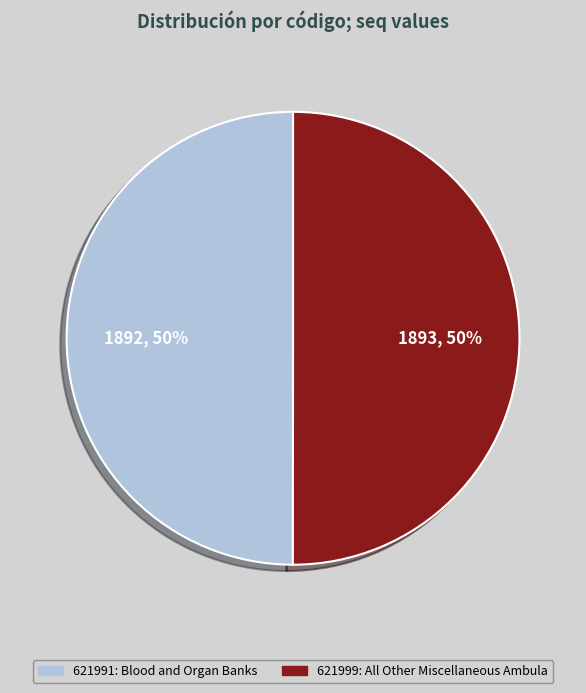

To the nearest percent, what portion does 621991 represent?

50%